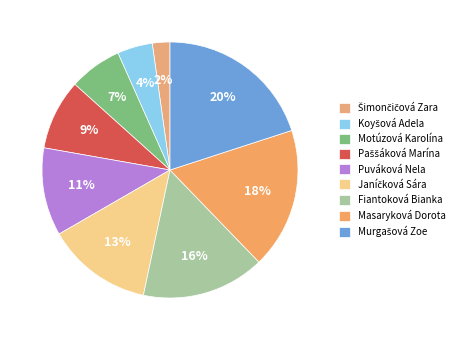

How many slices are in this pie chart?

9